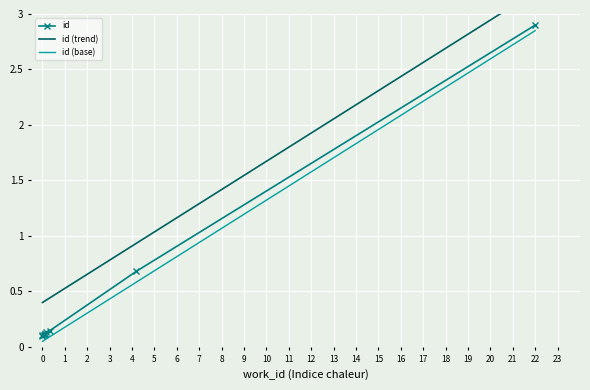

True or false: id and id (base) intersect in this chart.

False